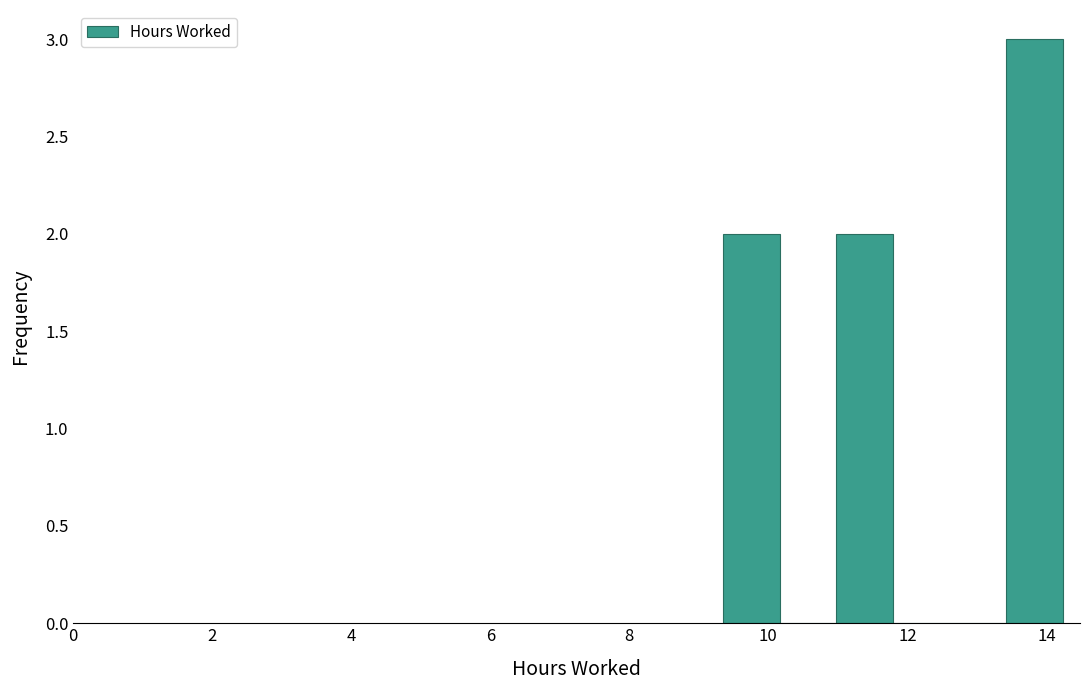

How tall is the bar that spans 9.4 to 10.2 on the x-axis? Neither the bar edges nor the heights are printed on the chart, so give them approximately, as read against the axes.

2